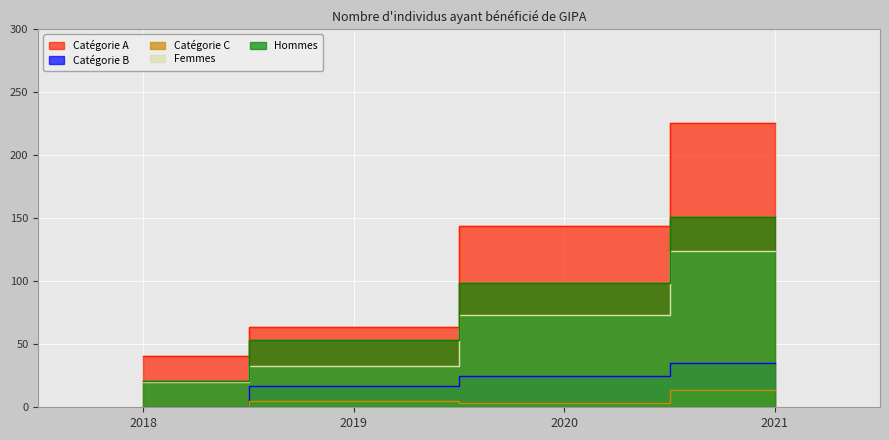

What is the sum of all Hommes values?

324